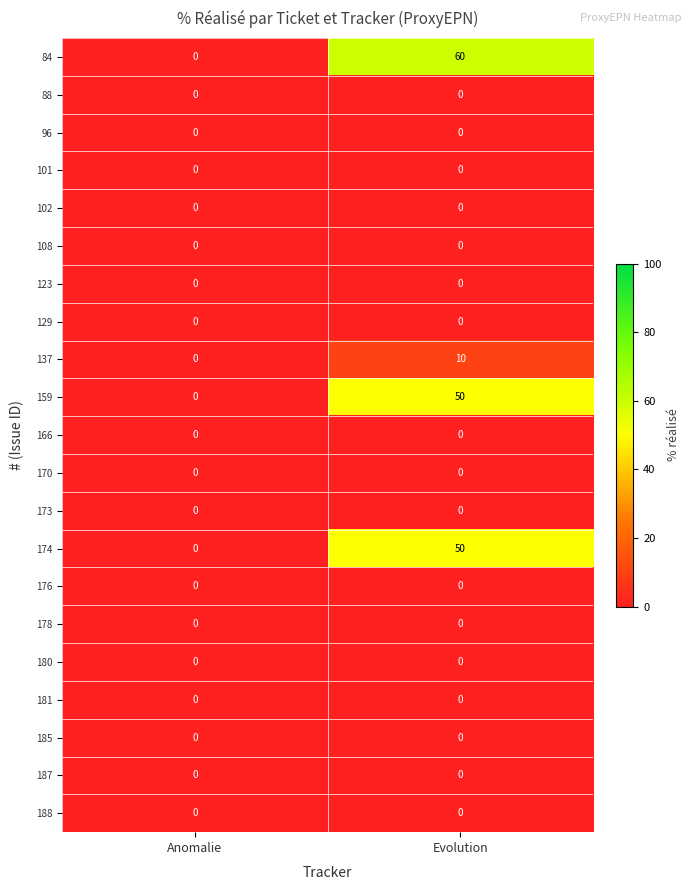

Which series has the widest spread of values?

84